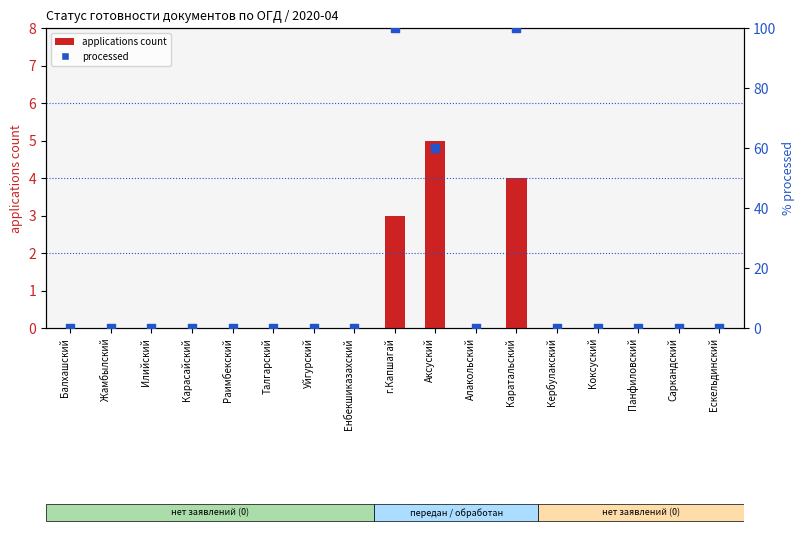

Is the value of processed at Кербулакский greater than the value of applications count at Саркандский?

No